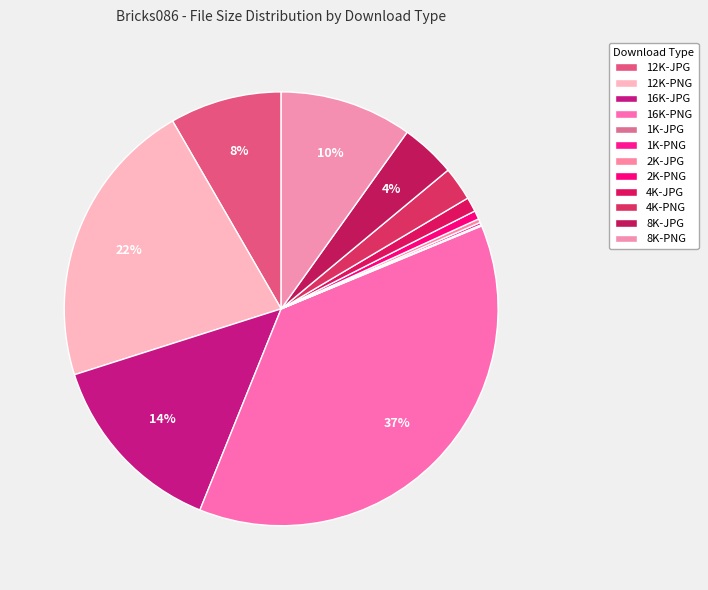

The 12K-JPG slice represents 16% of the pie. True or false?

False